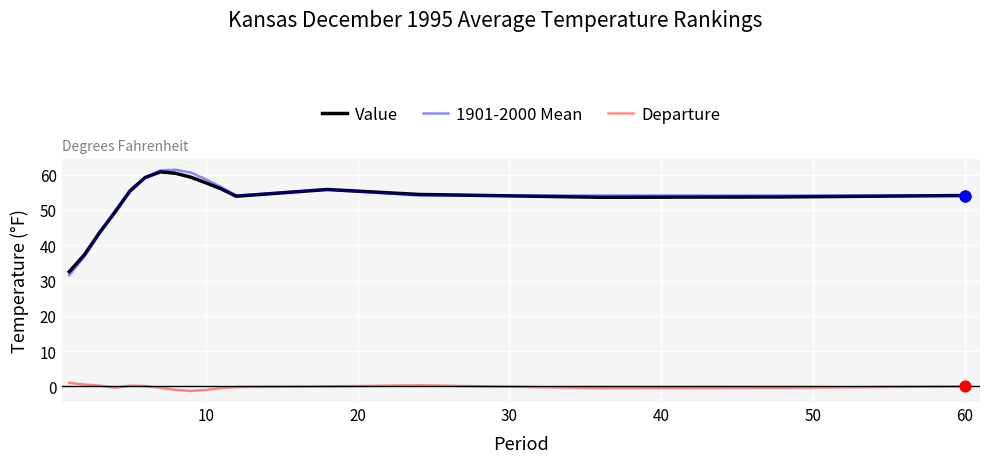

Which series has the largest range (max minus min)?

1901-2000 Mean